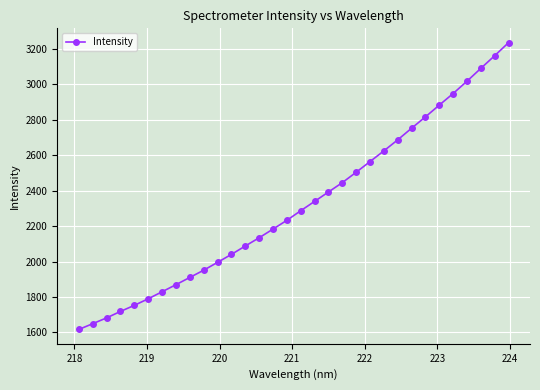

How many distinct data groups are displayed?

1